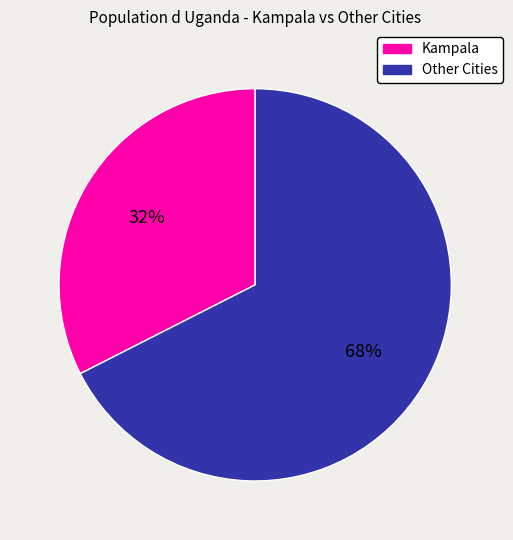

How many slices are in this pie chart?

2